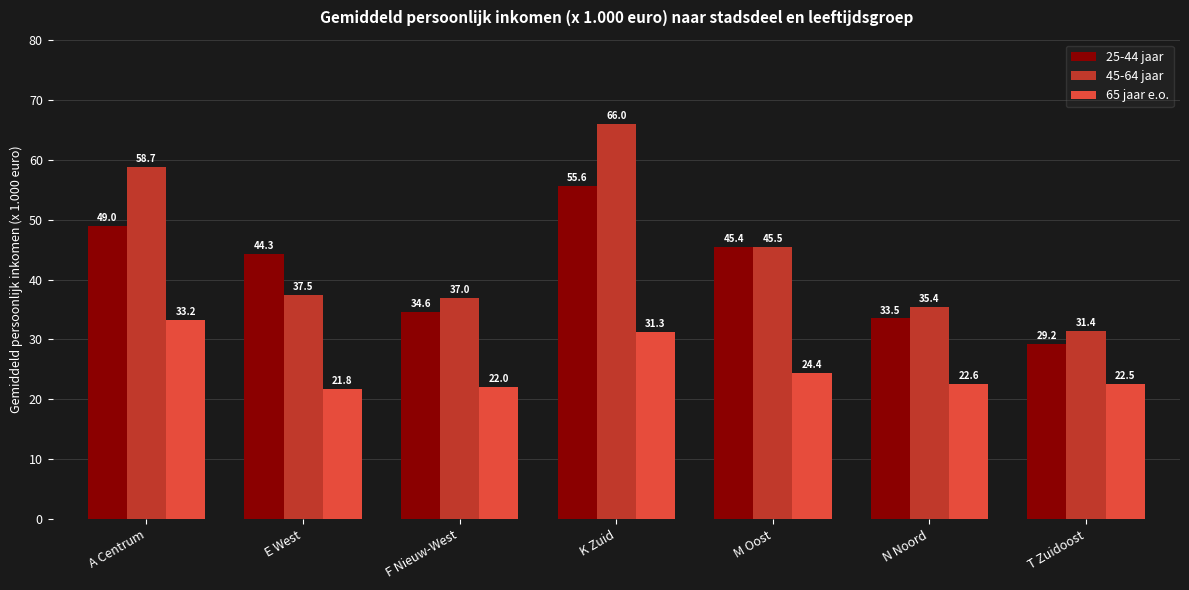

What is the total value across all series at M Oost?

115.3